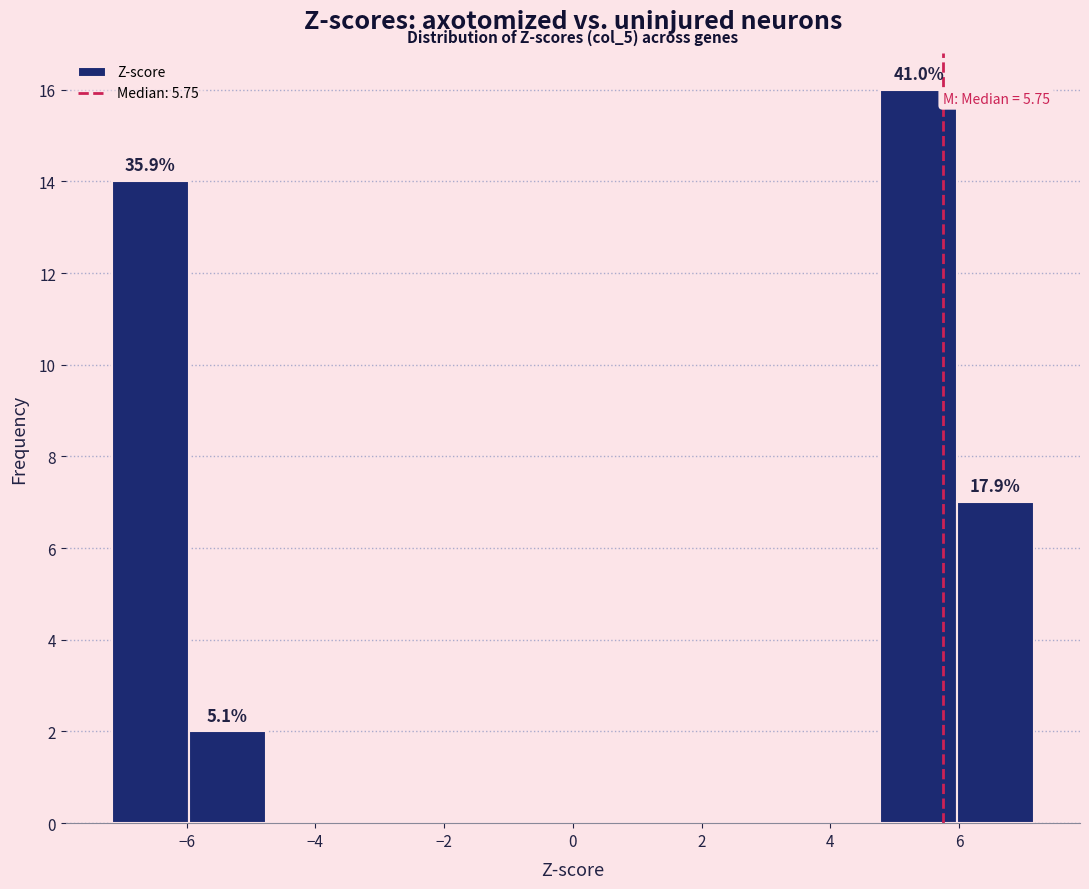

Over which range of the x-axis is the bar tallest?

4.8 to 6.0